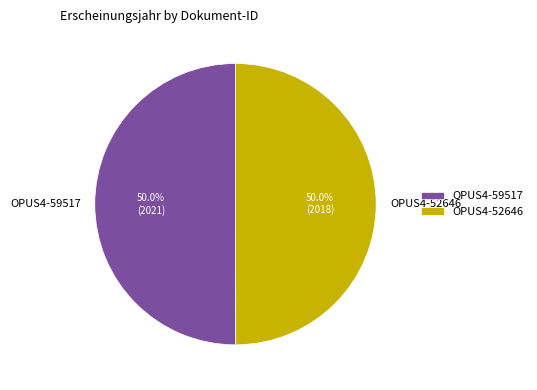

What is the ratio of the value at OPUS4-59517 to the value at OPUS4-52646?

1.0